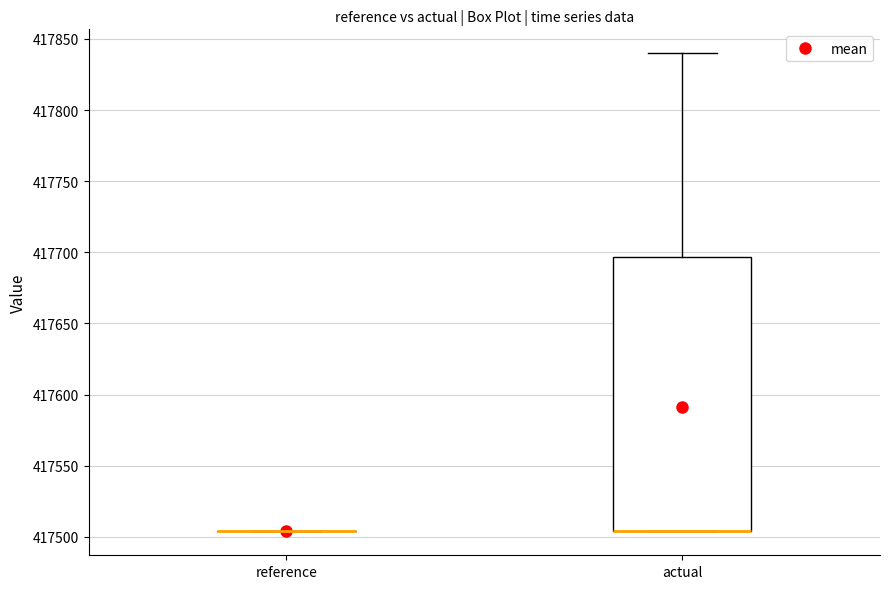

Comparing the boxes themselves (not the whiskers), which one is the tallest?

actual